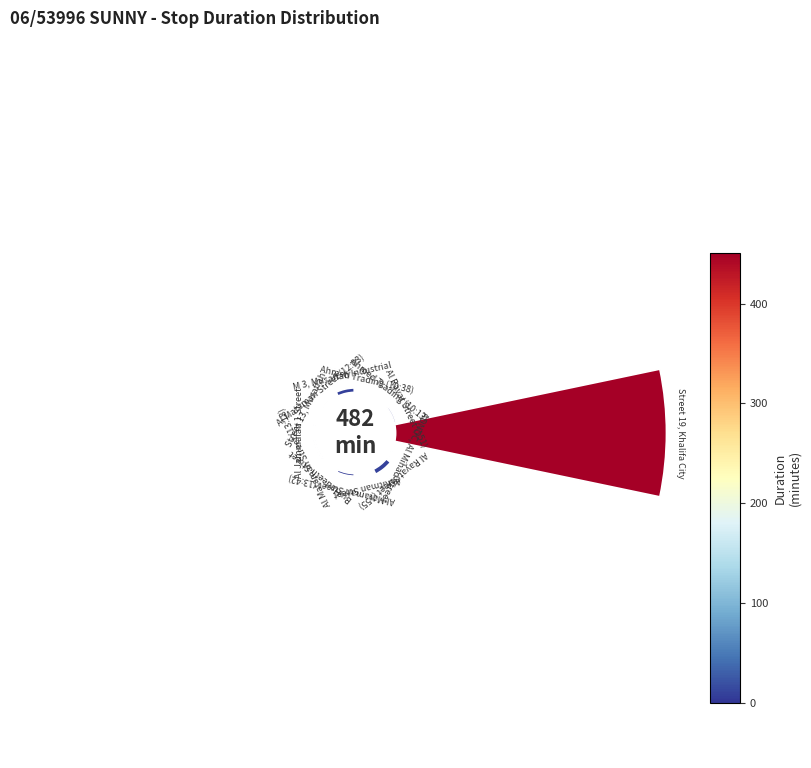

Combined, do 13 and 9 account for over 50%?

No